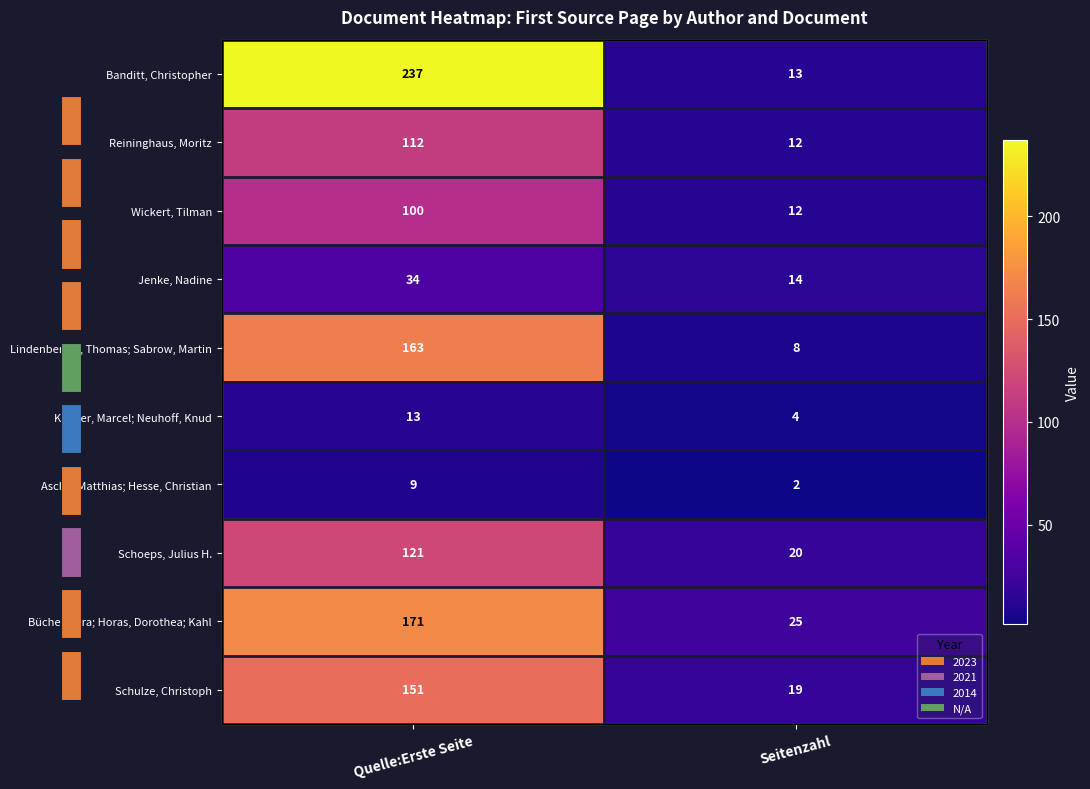

At which category is the sum across all series the highest?

Quelle:Erste Seite